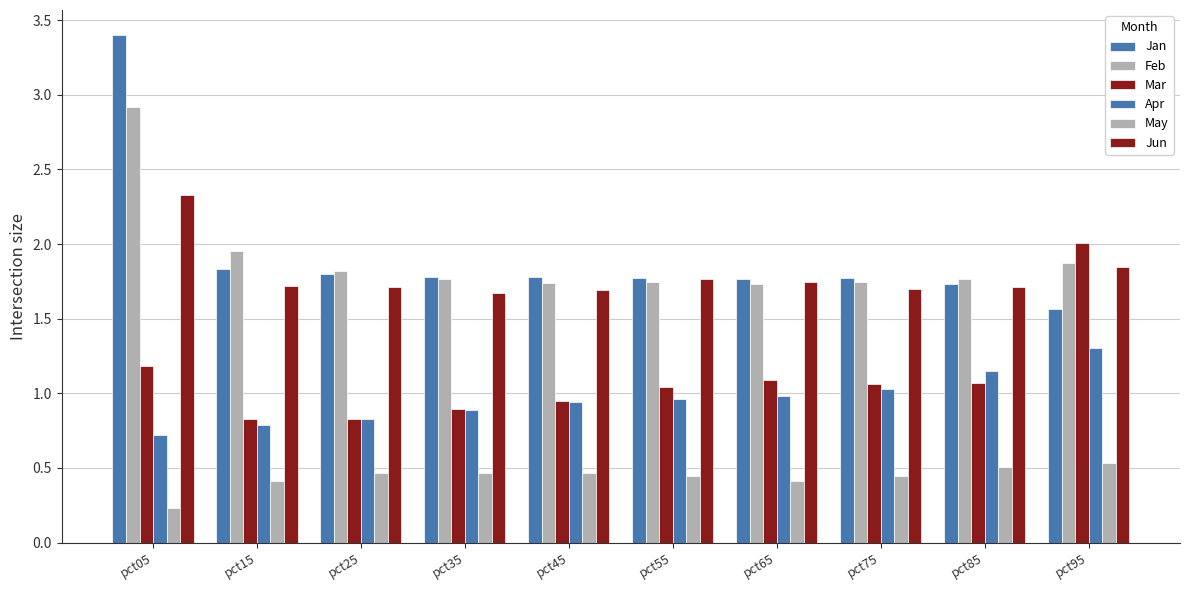

What is the highest value of the Jan series?

3.4